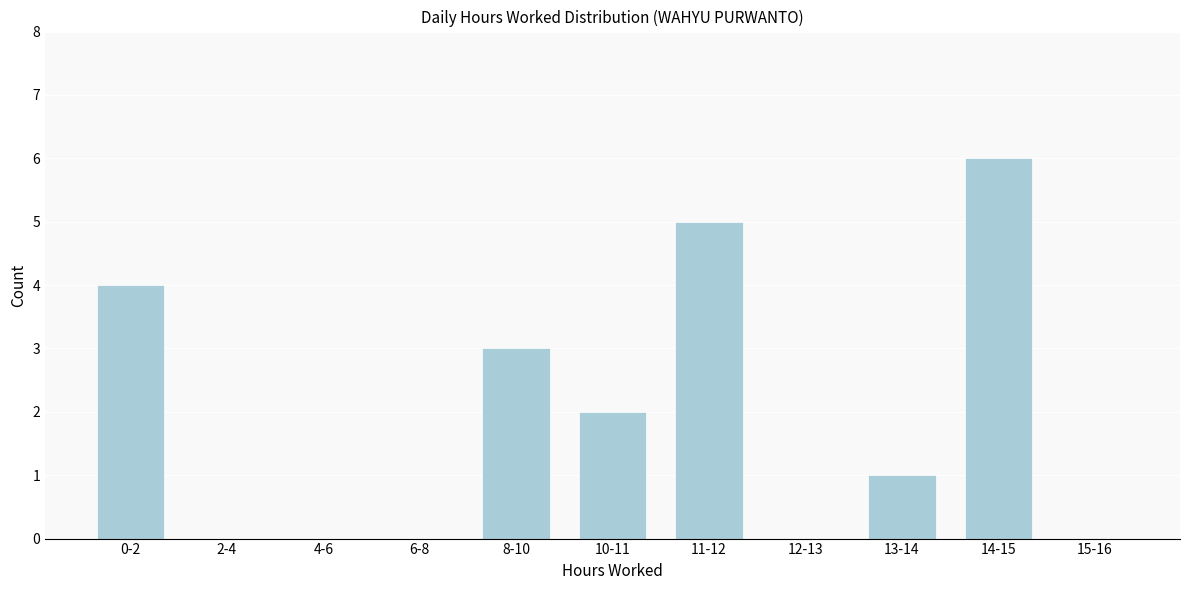

Reading left to right, list all the values displayed in this chart.

0-2=4	2-4=0	4-6=0	6-8=0	8-10=3	10-11=2	11-12=5	12-13=0	13-14=1	14-15=6	15-16=0